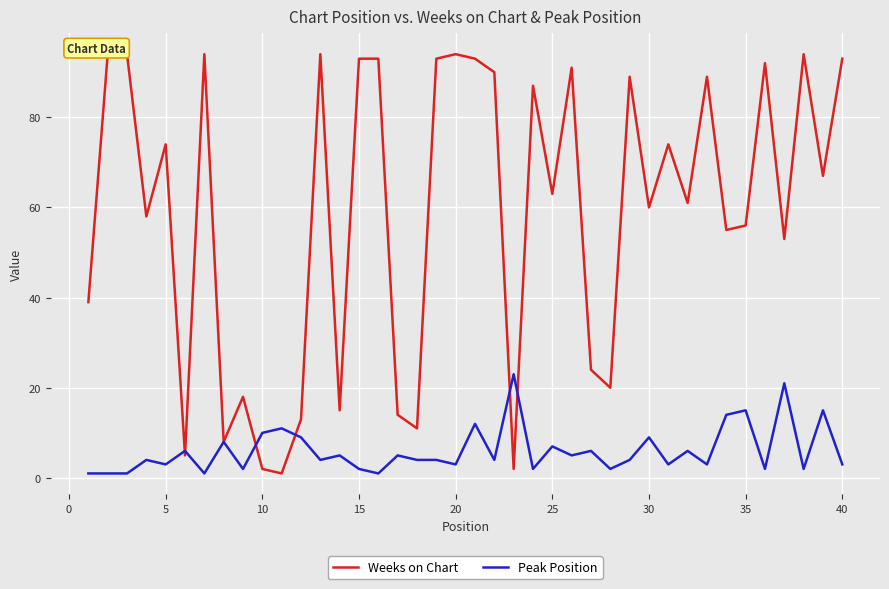

Is it true that Peak Position equals 3 at 5?

True